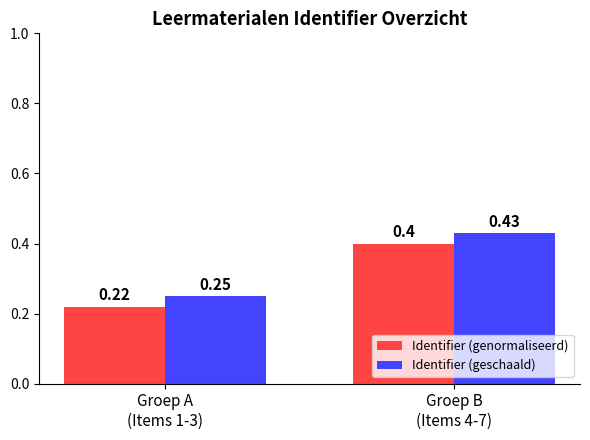

The value of Identifier (genormaliseerd) at Groep B
(Items 4-7) is 0.2. True or false?

False